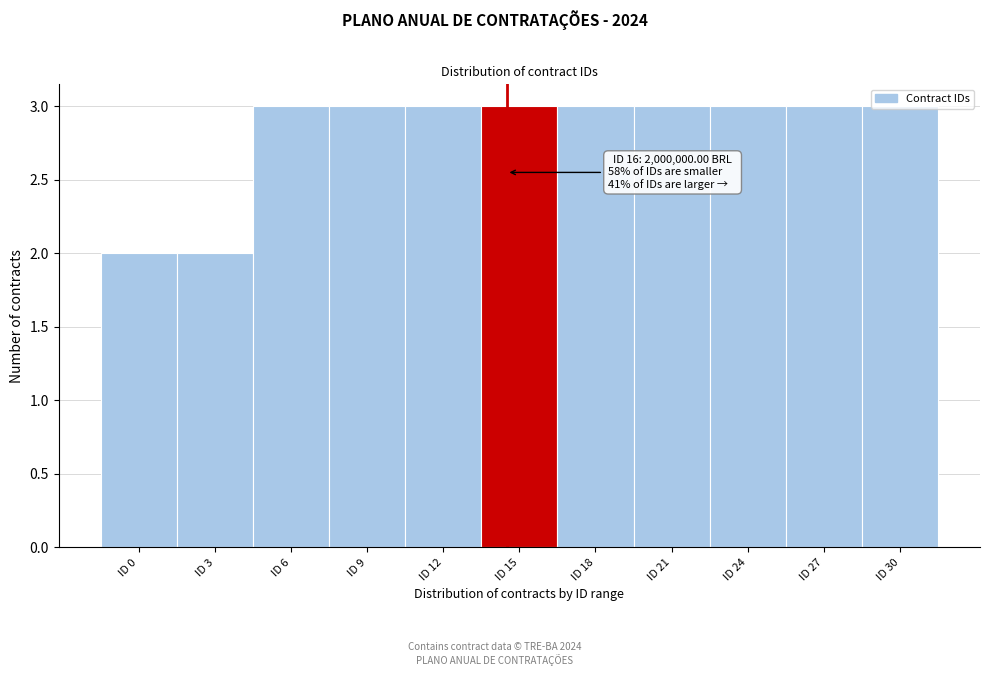

What is the average value?

3